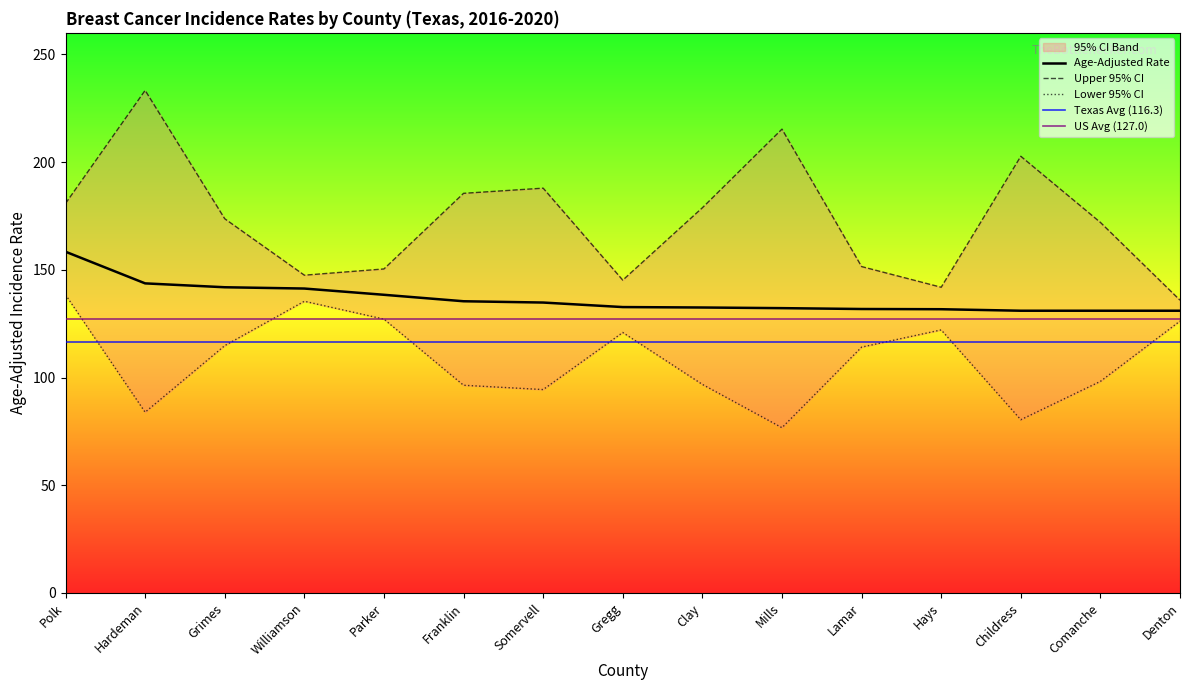

The value of Lower 95% CI at Denton is 126.2. True or false?

True